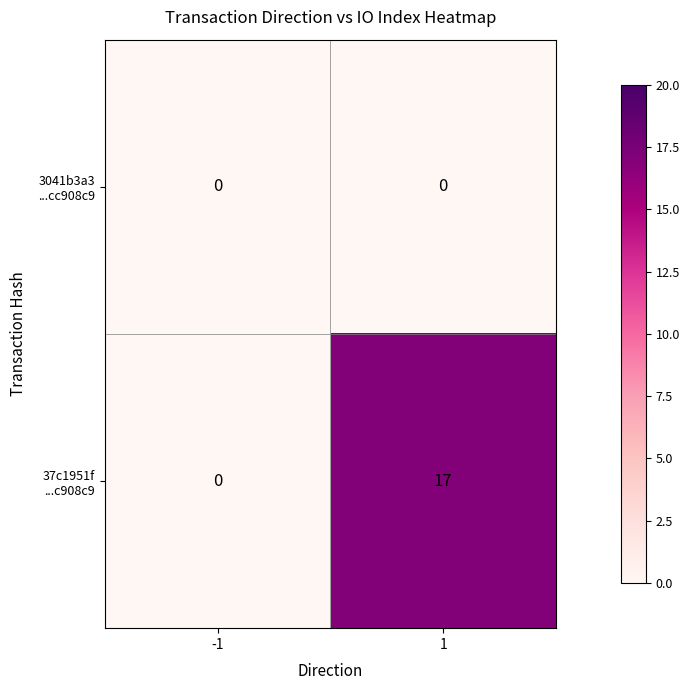

What is the difference between the highest and lowest values at 1?

17